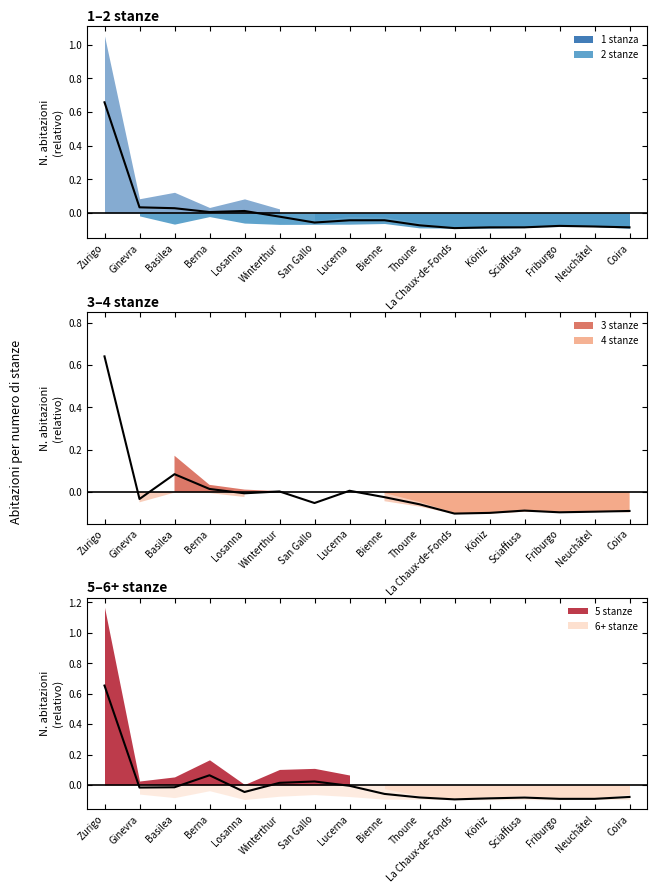

What is the label of the 2nd point from the left?

Ginevra